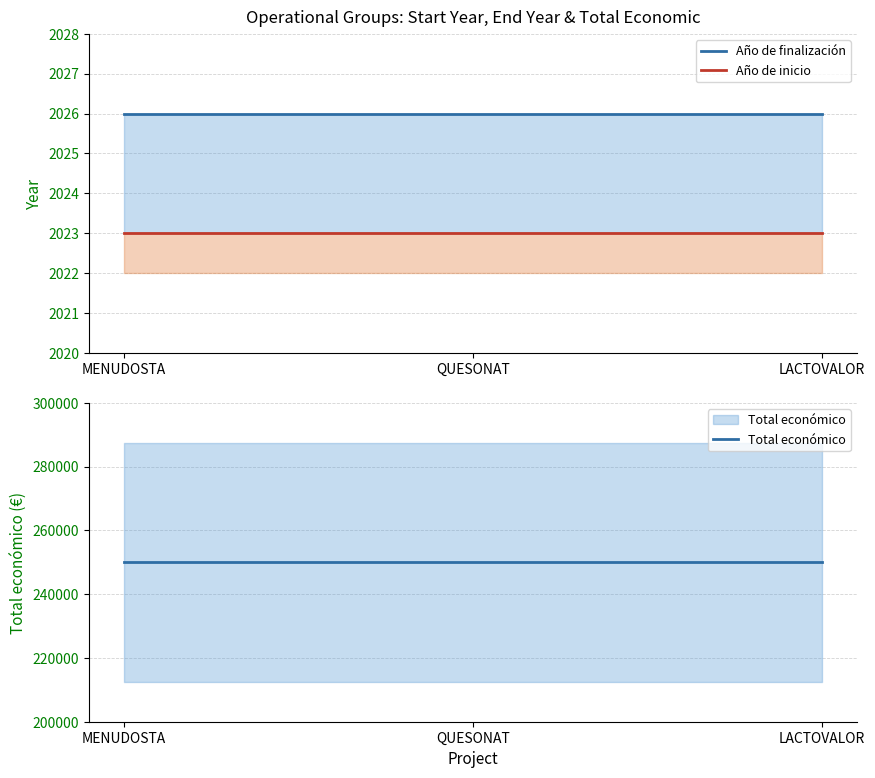

Reading left to right, what are all the values shown in this chart?

Año de finalización: 2026	2026	2026
Año de inicio: 2023	2023	2023
Total económico: 250000	250000	250000